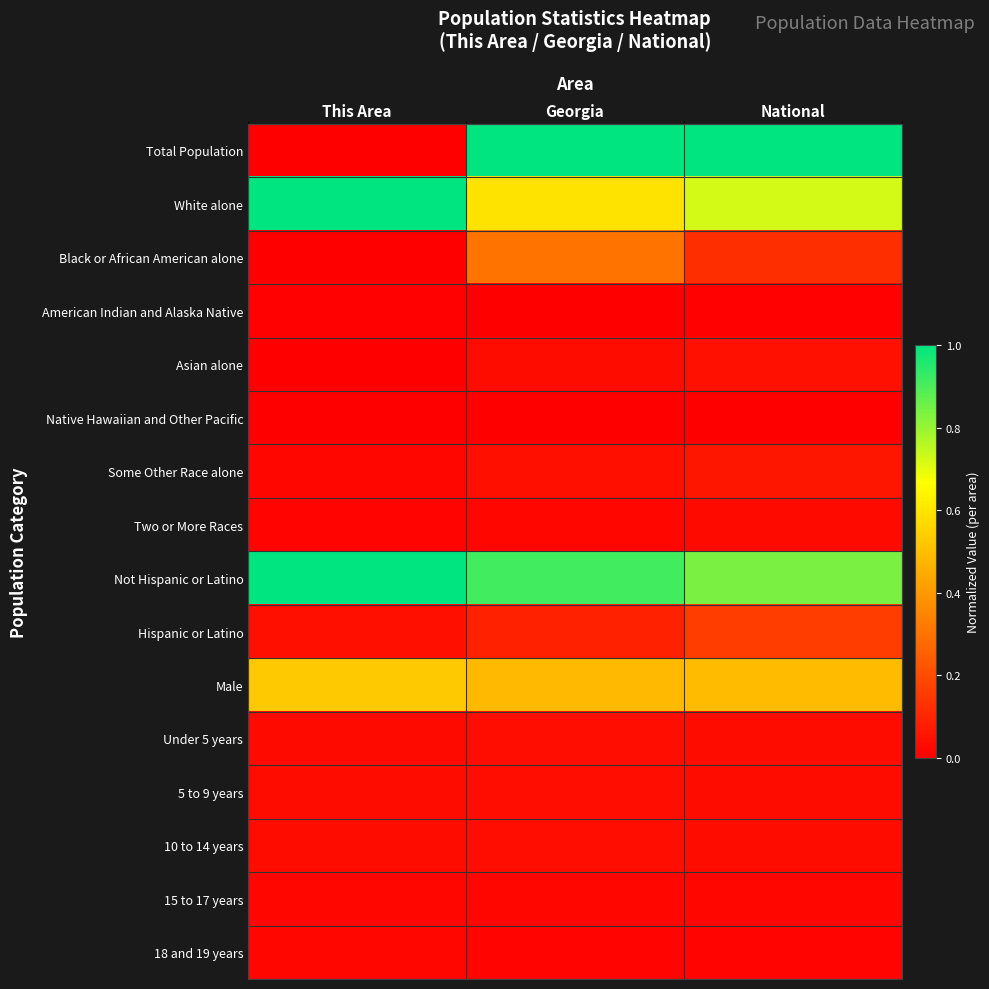

At which category does the chart reach its peak across all series?

Georgia